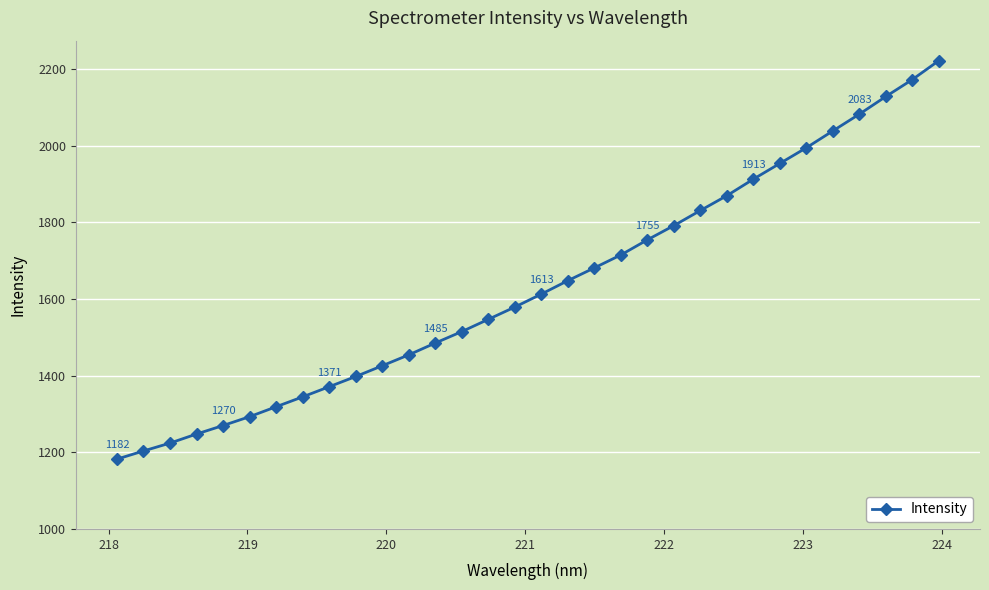

Reading left to right, list all the values displayed in this chart.

1182.2	1203.5	1224.1	1247.8	1269.9	1293.1	1319.0	1344.8	1371.3	1397.9	1426.0	1454.4	1485.3	1515.2	1547.2	1579.2	1613.1	1648.2	1681.5	1715.2	1754.7	1791.8	1831.2	1870.0	1913.1	1954.1	1995.0	2039.0	2082.7	2128.7	2172.9	2222.3